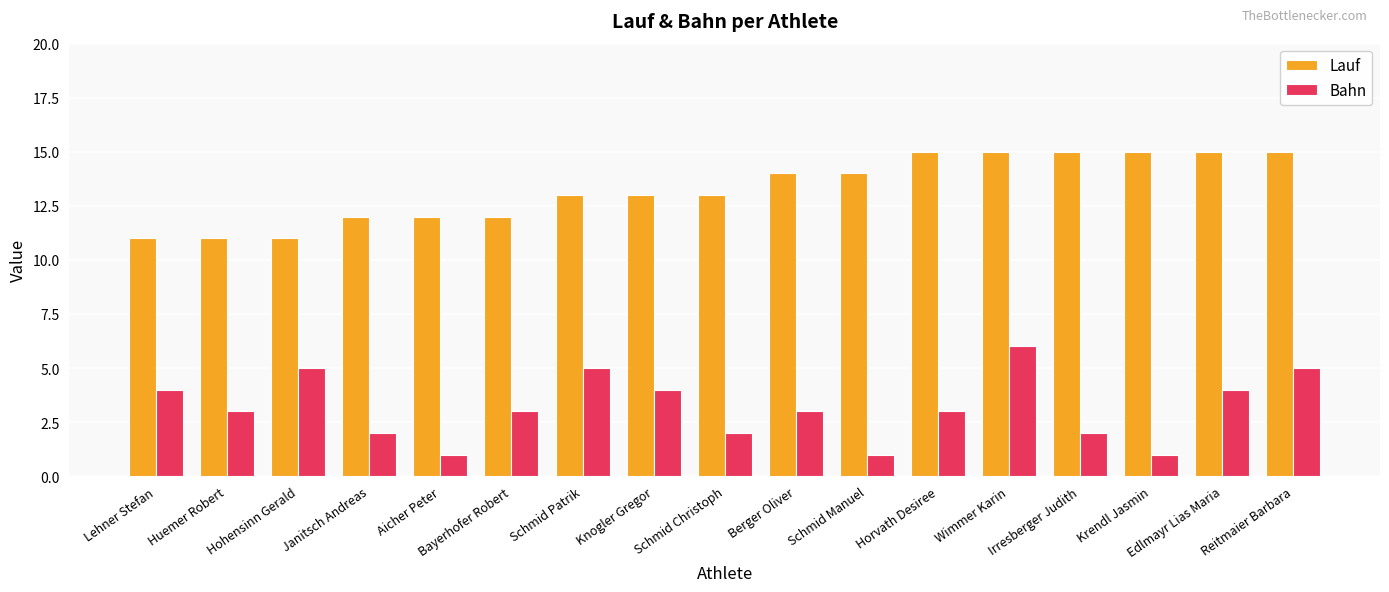

Which series has the widest spread of values?

Bahn